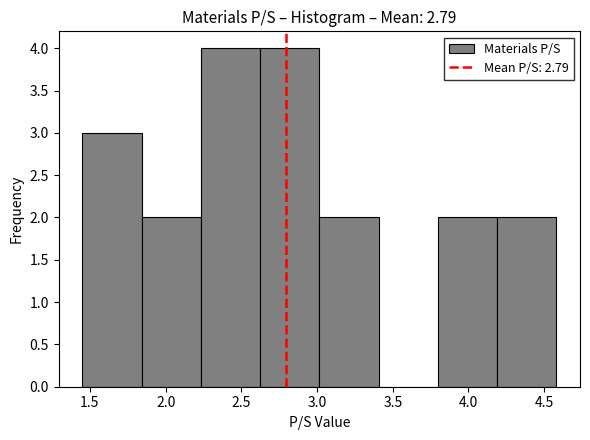

Reading left to right, transcribe this chart: for each bar, give the range it covers on the x-axis and its height. Neither the bar edges nor the heights are printed on the chart, so give them approximately, as read against the axes.

1.45 to 1.85: 3
1.85 to 2.25: 2
2.25 to 2.60: 4
2.60 to 3.00: 4
3.00 to 3.40: 2
3.40 to 3.80: 0
3.80 to 4.20: 2
4.20 to 4.60: 2